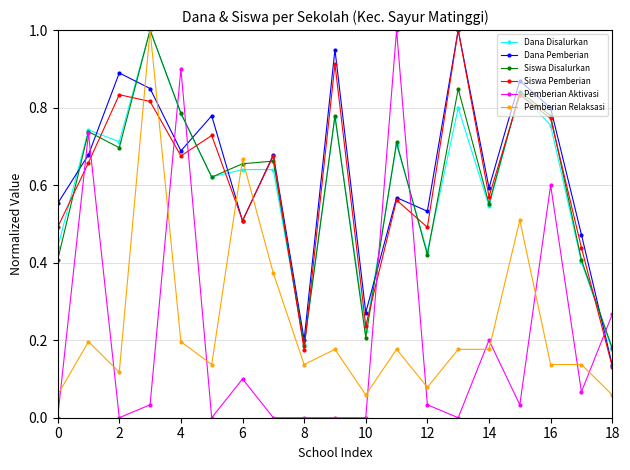

After their last crossing, which series has the higher values: Dana Pemberian or Pemberian Relaksasi?

Dana Pemberian